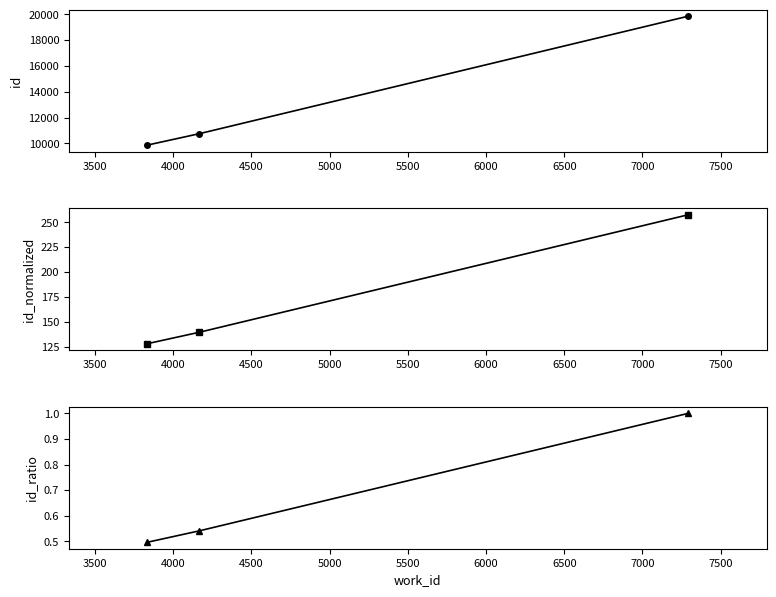

What is the value of the id_ratio point at the 1st from the left?

0.5